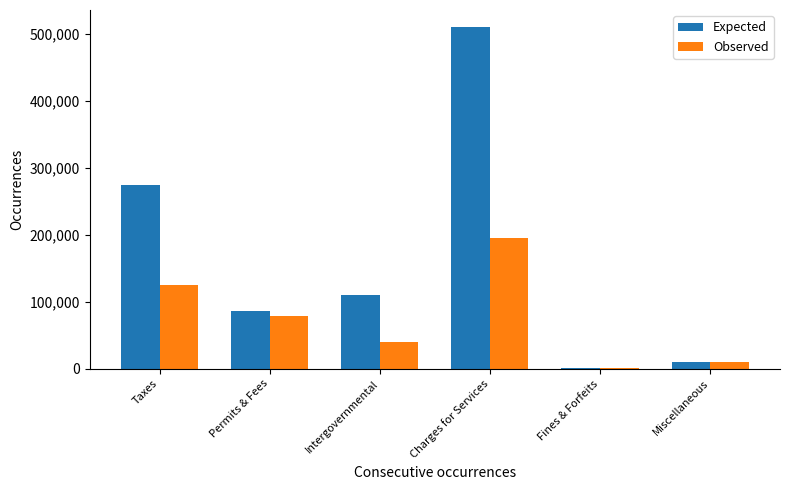

At which label is Observed closest to 98225?

Permits & Fees